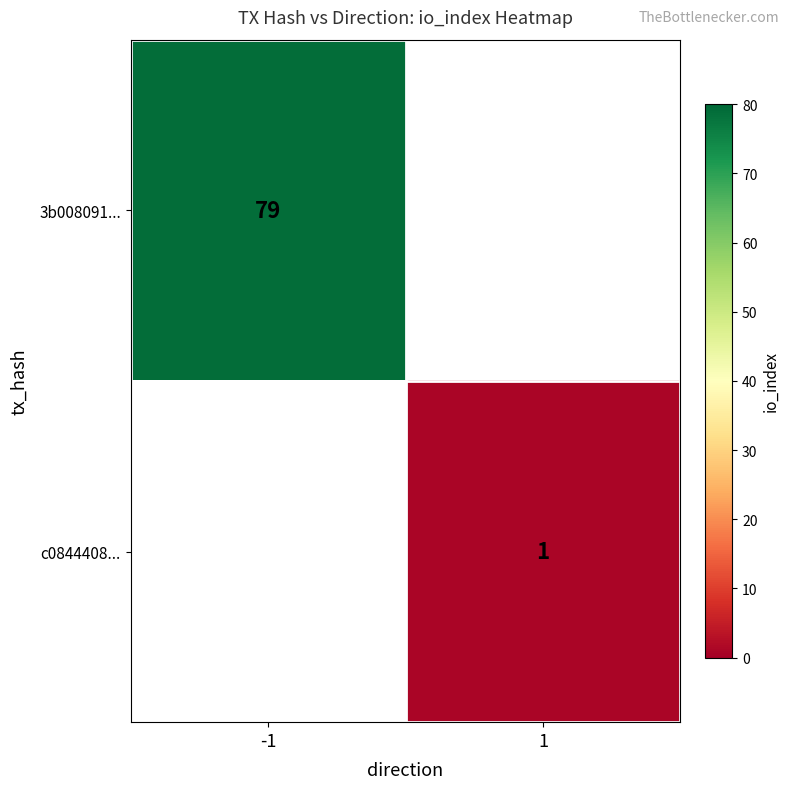

The value of 3b008091... at -1 is 79. True or false?

True